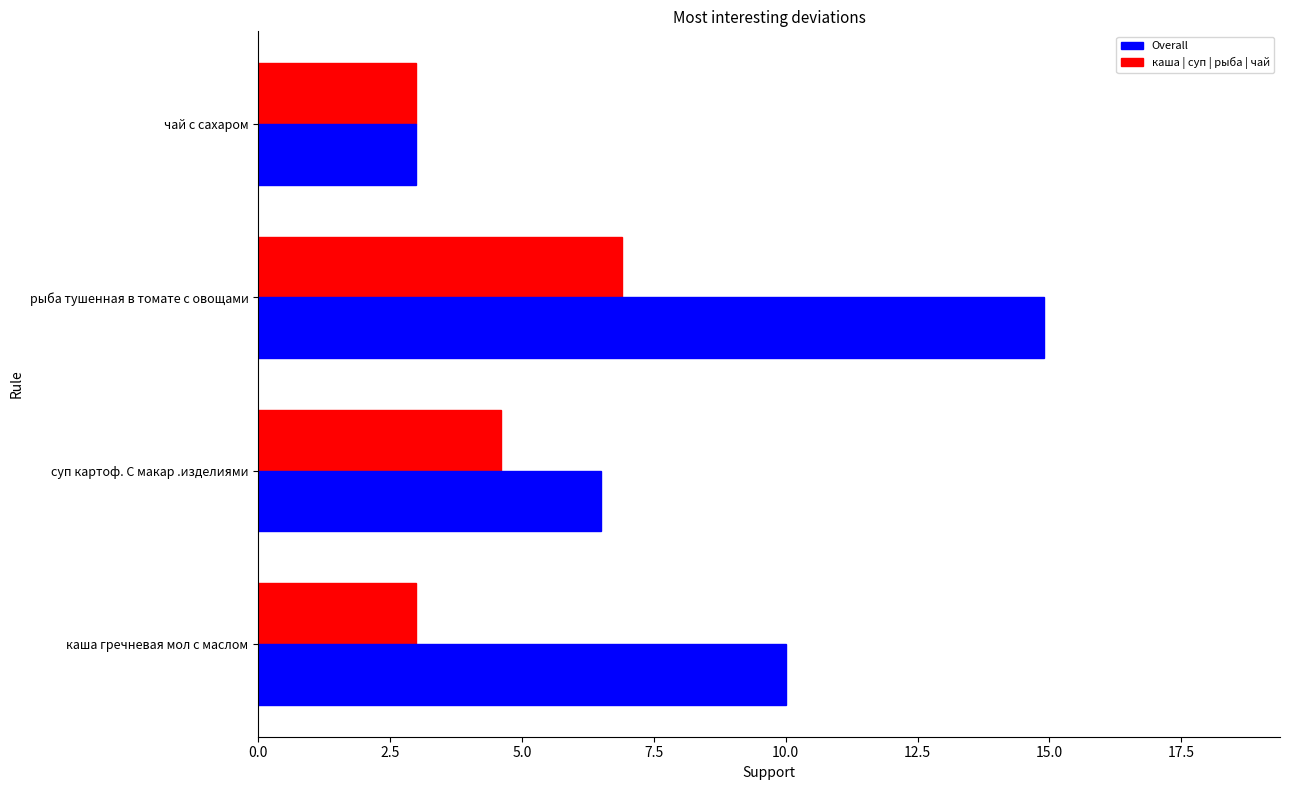

What is the total value across all series at рыба тушенная в томате с овощами?

21.8